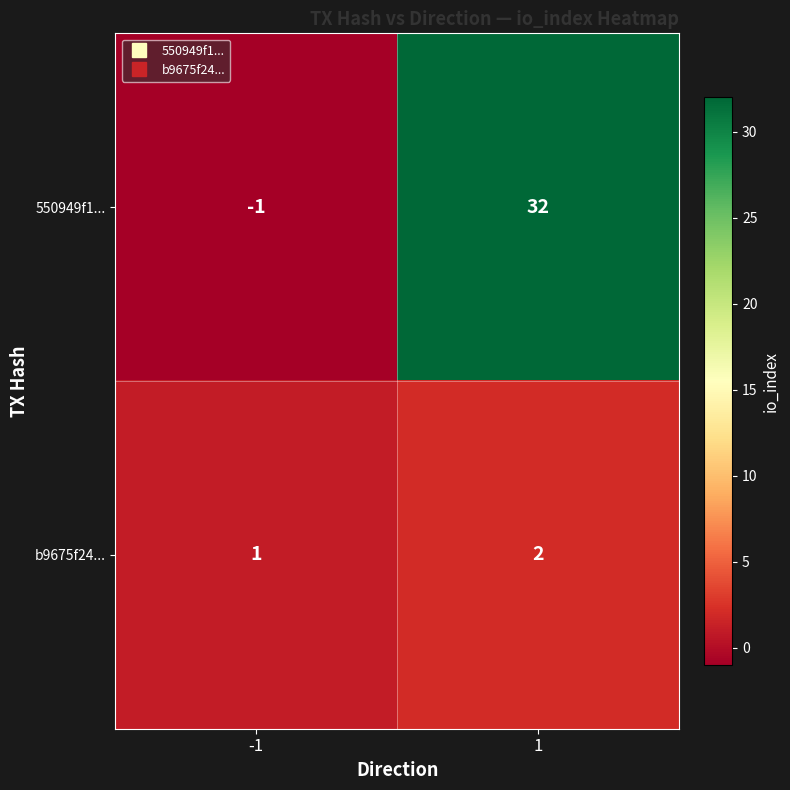

How many distinct data groups are displayed?

2